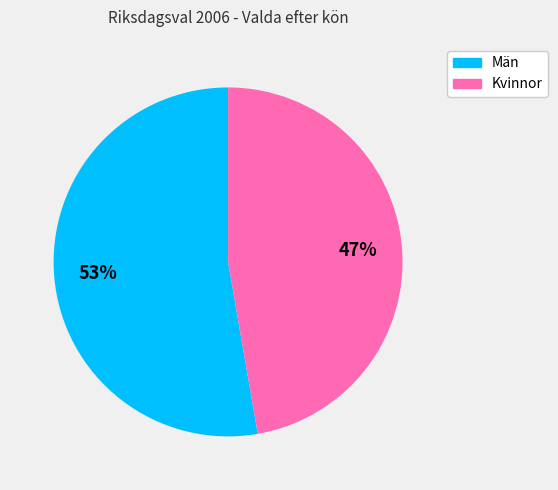

Which slice is the smallest?

Kvinnor